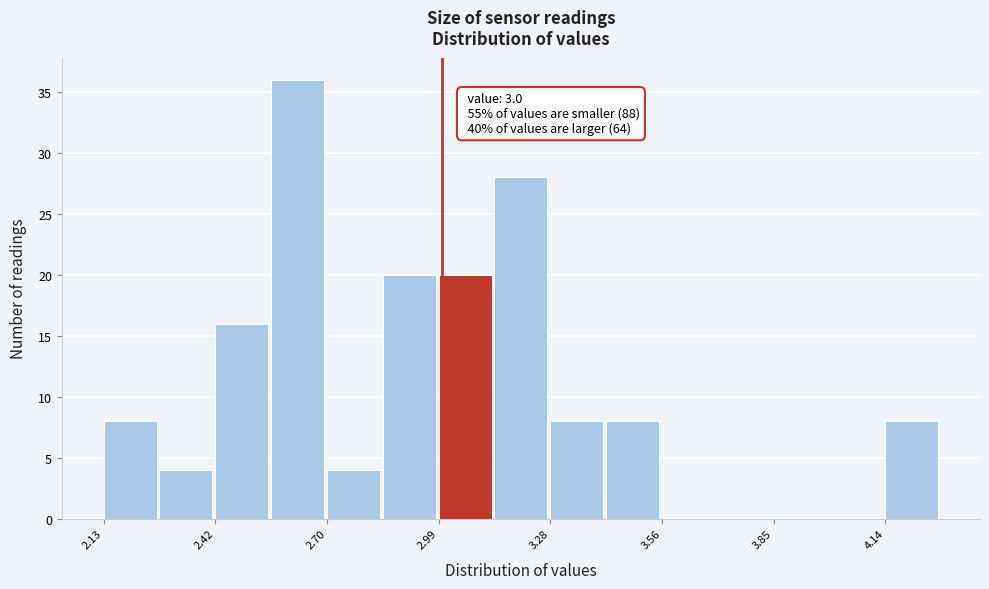

Around what value on the x-axis is the tallest bar? Give the approximate position of its centre, as read against the axis.

2.65